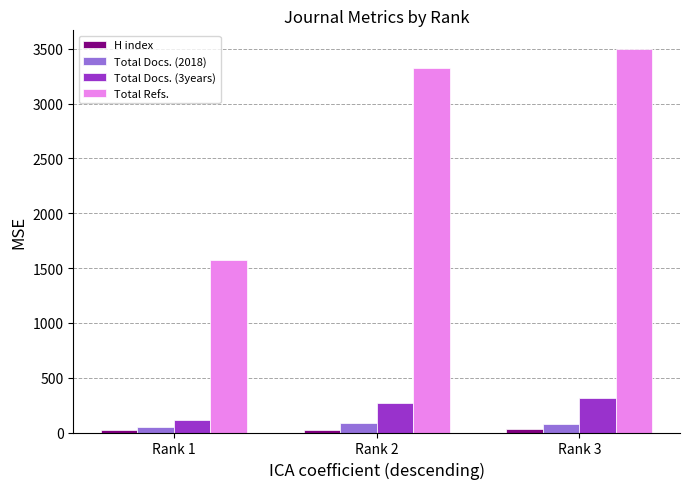

What is the minimum value shown in the chart?

23